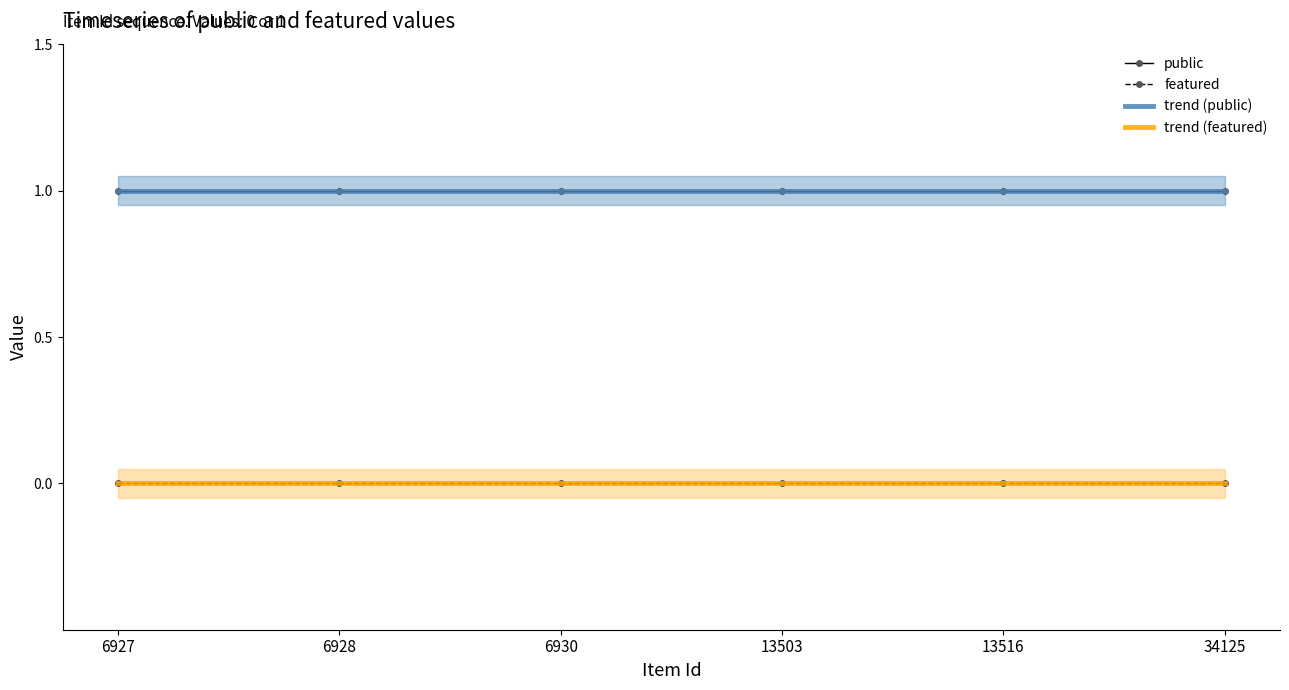

What is the sum of the public values at 34125 and 13503?

2